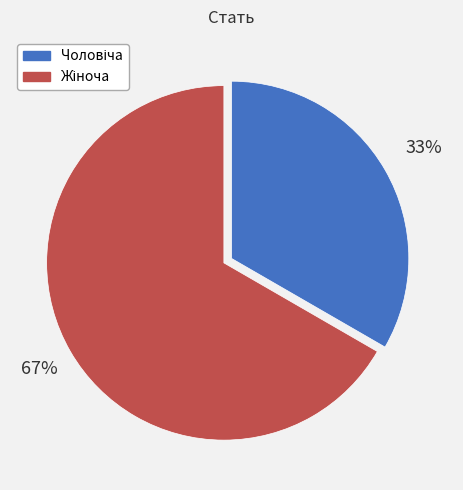

Is there a majority slice in this chart?

Yes